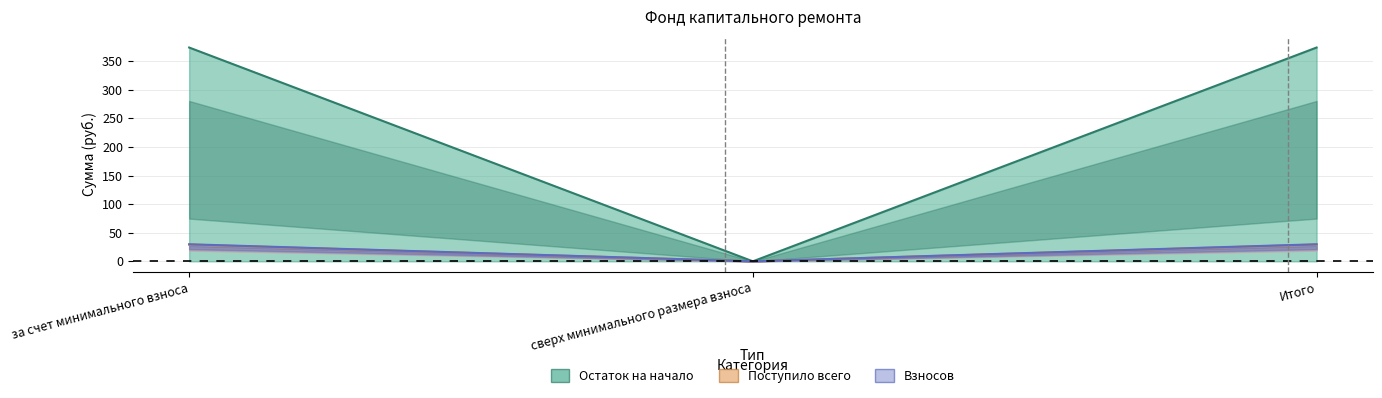

The Остаток на начало series shows 373.9 at за счет минимального взноса. True or false?

True